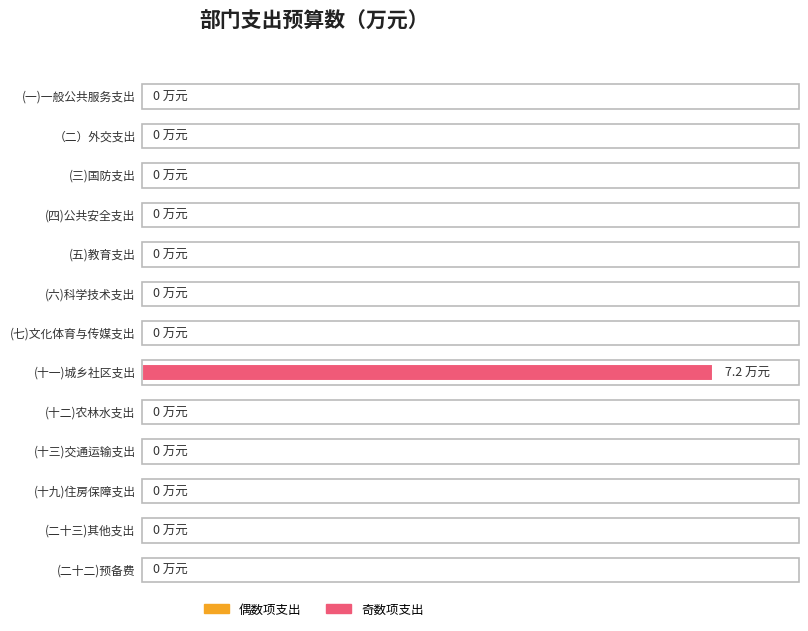

Is it true that the value at (六)科学技术支出 is 4.6?

False